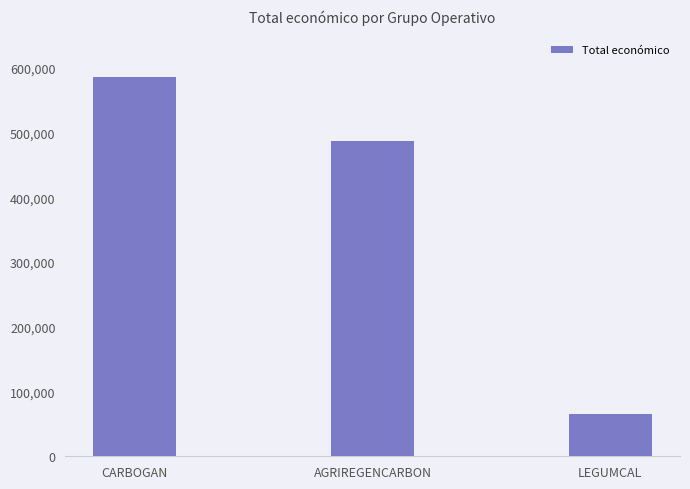

Which has a higher value, AGRIREGENCARBON or LEGUMCAL?

AGRIREGENCARBON